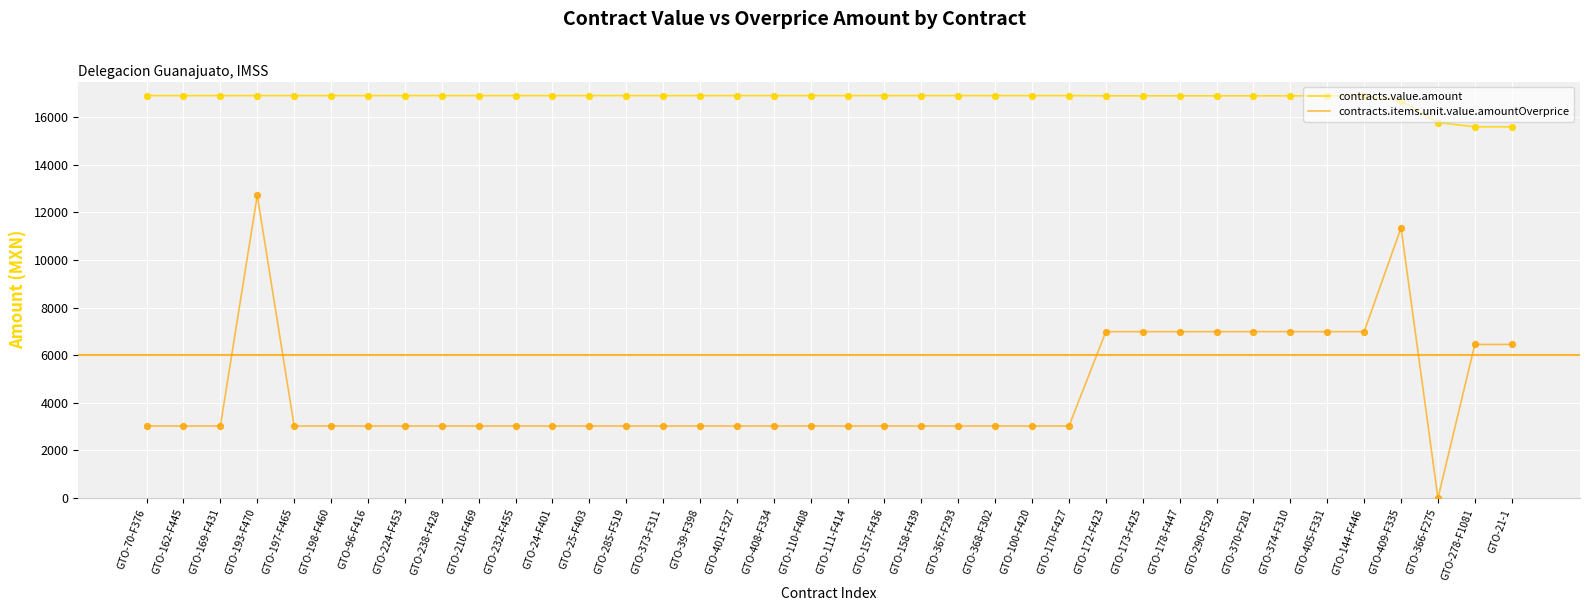

Which series has the largest total across all categories?

contracts.value.amount